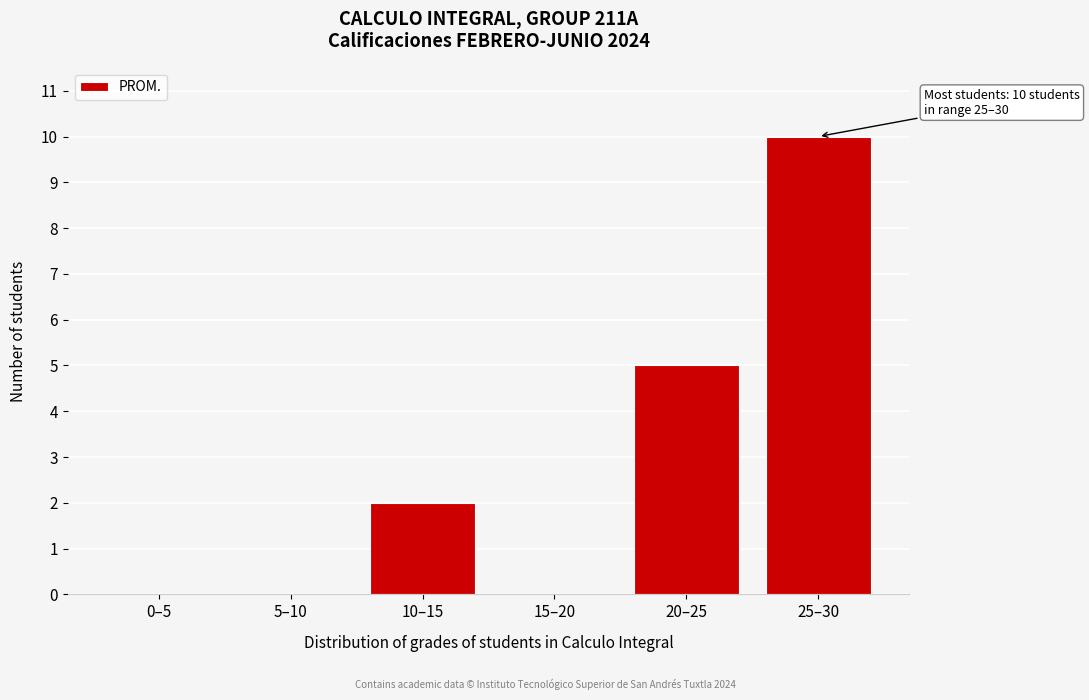

Reading right to left, what are all the values shown in this chart?

25–30=10	20–25=5	15–20=0	10–15=2	5–10=0	0–5=0